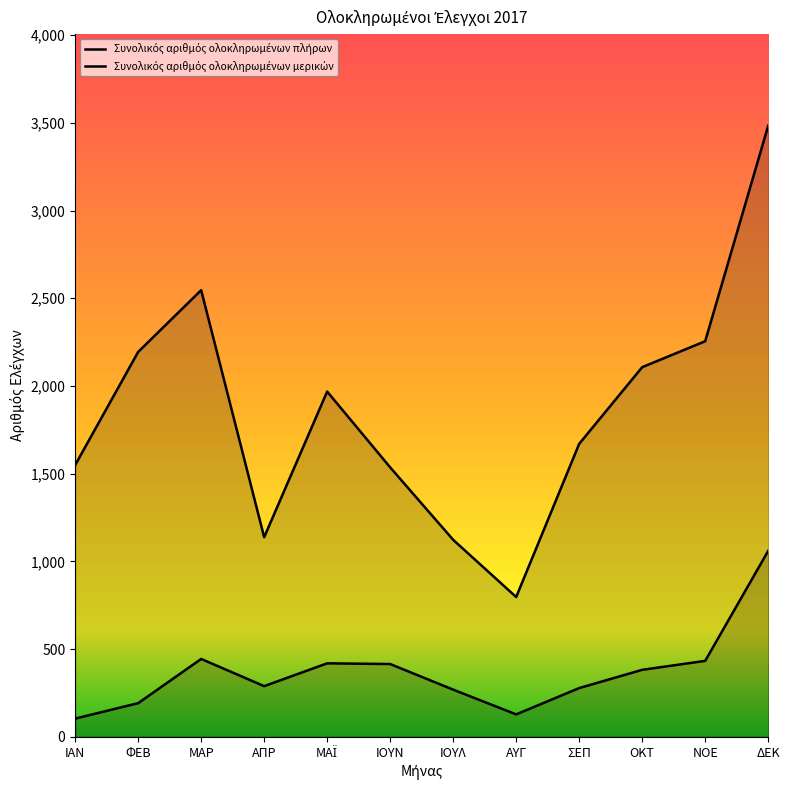

True or false: Συνολικός αριθμός ολοκληρωμένων μερικών and Συνολικός αριθμός ολοκληρωμένων πλήρων intersect in this chart.

False